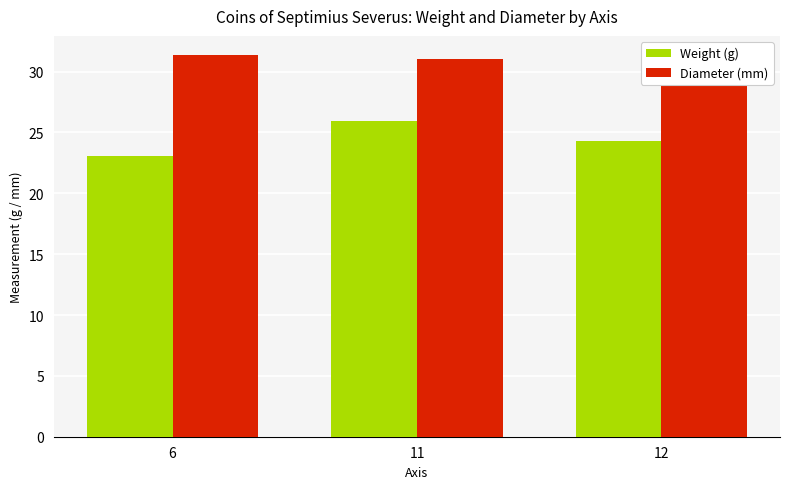

What is the difference between the maximum and minimum values in the Weight (g) series?

2.8